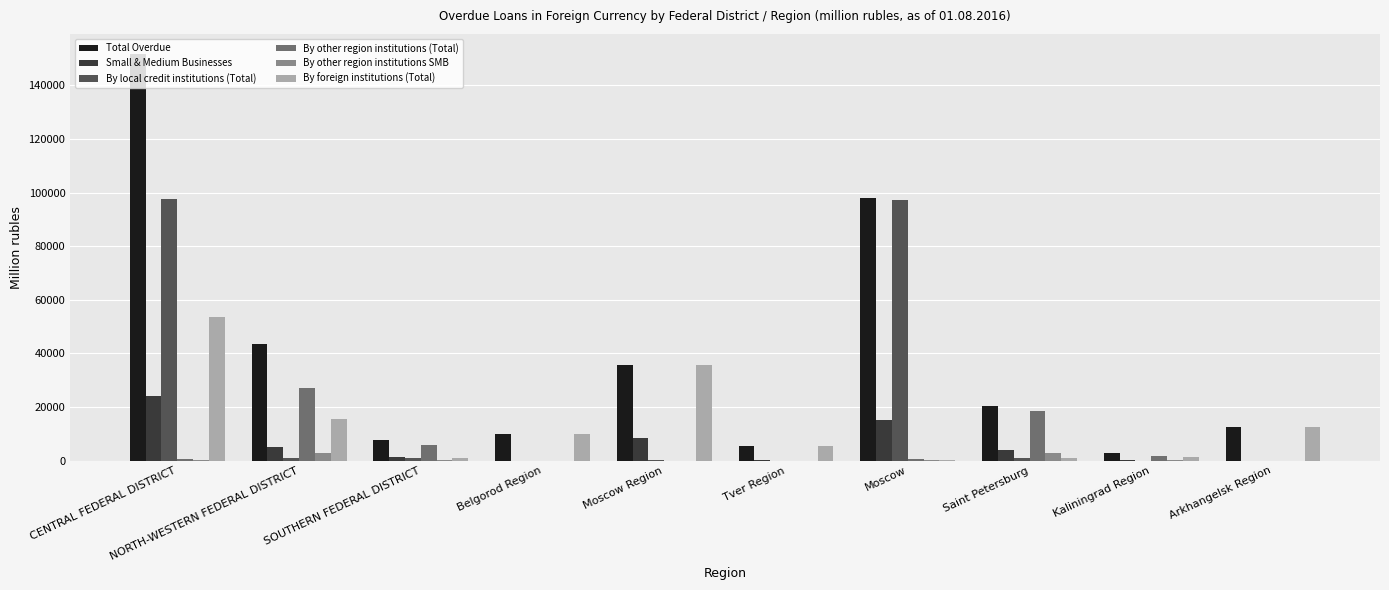

What is the sum of all By foreign institutions (Total) values?

135371